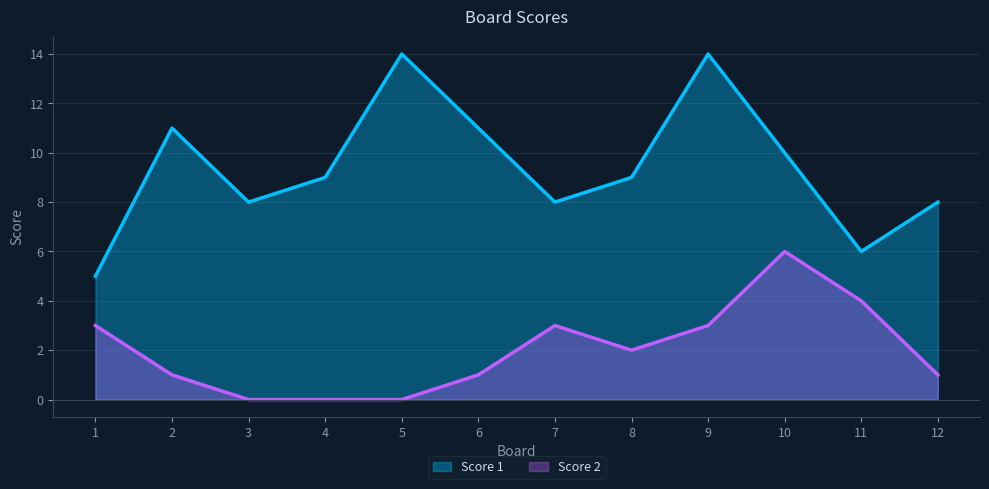

What is the greatest value displayed?

14